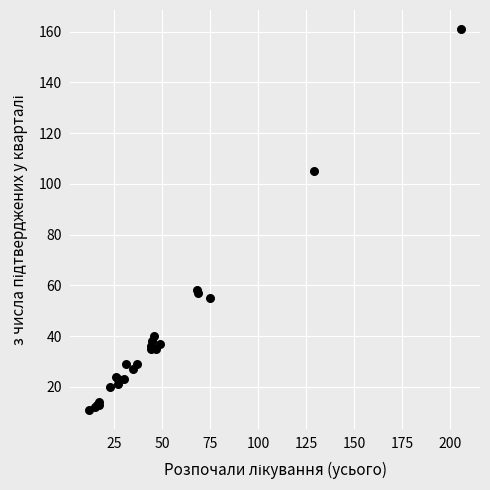

What Y value in the scatter plot is closest to 86?

105